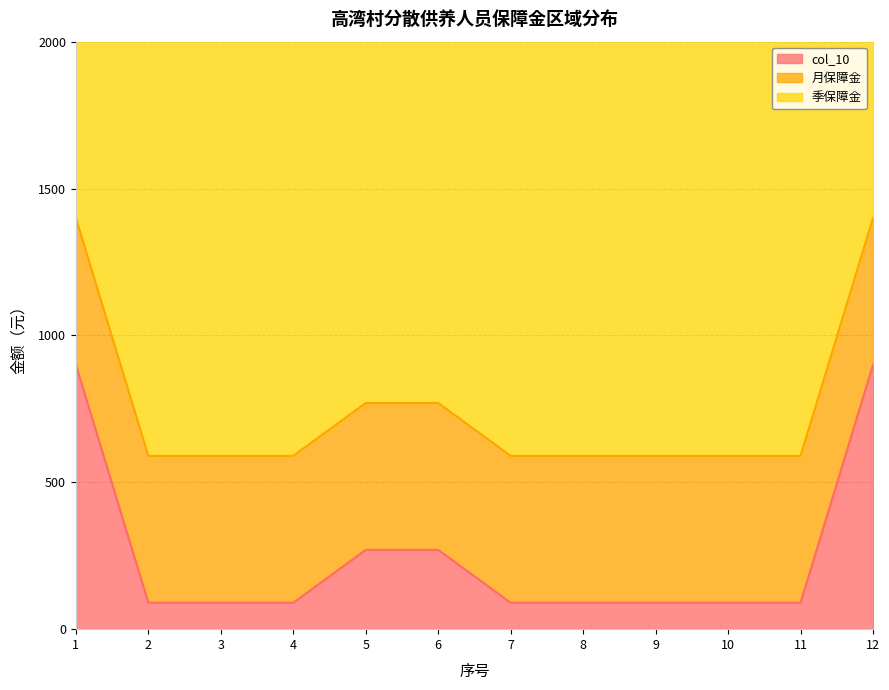

The value of 季保障金 at 2019-4-1 is 2323. True or false?

False